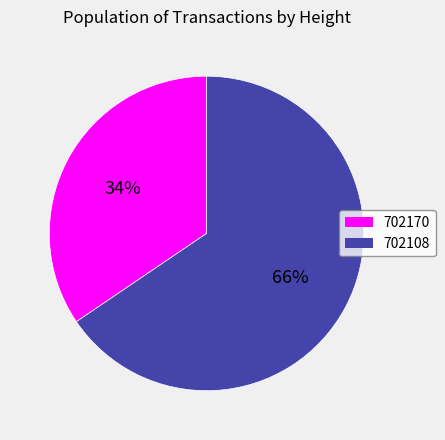

How many slices are in this pie chart?

2